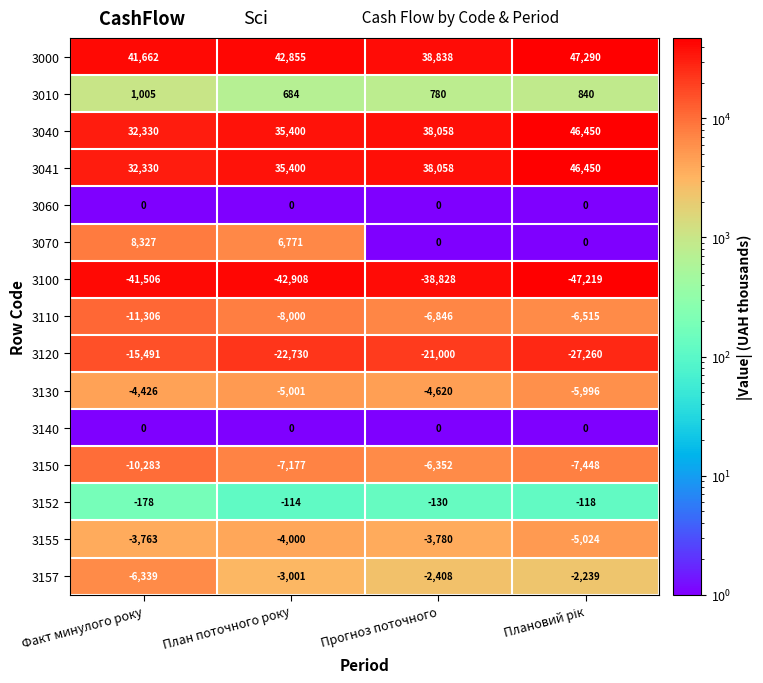

Count the number of data series in this chart.

15